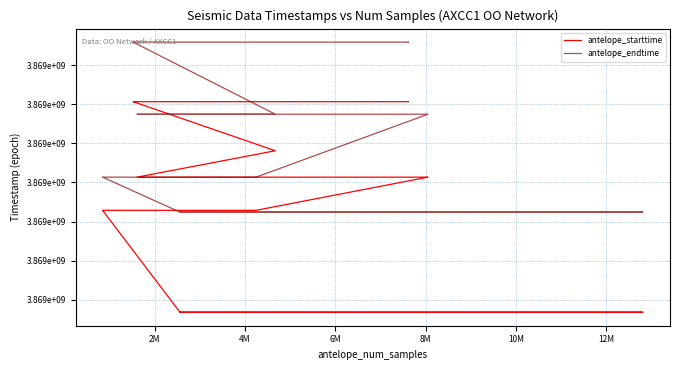

Reading right to left, extract all data points from this chart.

antelope_starttime: 3869126692.7	3869126692.6	3869126691.8	3869126691.4	3869126691.2	3869126689.0	3869126684.6	3869126682.4	3869126679.6	3869095290.3	3869078400.0	3869078400.0	3869078400.0	3869057173.1	3869057170.9	3869057170.5	3869057169.9	3869057169.6	3869057168.9	3869057168.7	3869057167.8	3869057165.4	3868992000.0	3868992000.0	3868992000.0
antelope_endtime: 3869164800.0	3869164800.0	3869164800.0	3869164800.0	3869164800.0	3869164800.0	3869164800.0	3869164800.0	3869164800.0	3869118657.4	3869118644.8	3869118657.9	3869118654.8	3869078400.0	3869078400.0	3869078400.0	3869078400.0	3869078400.0	3869078400.0	3869078400.0	3869078400.0	3869078400.0	3869056051.0	3869056069.9	3869056056.9